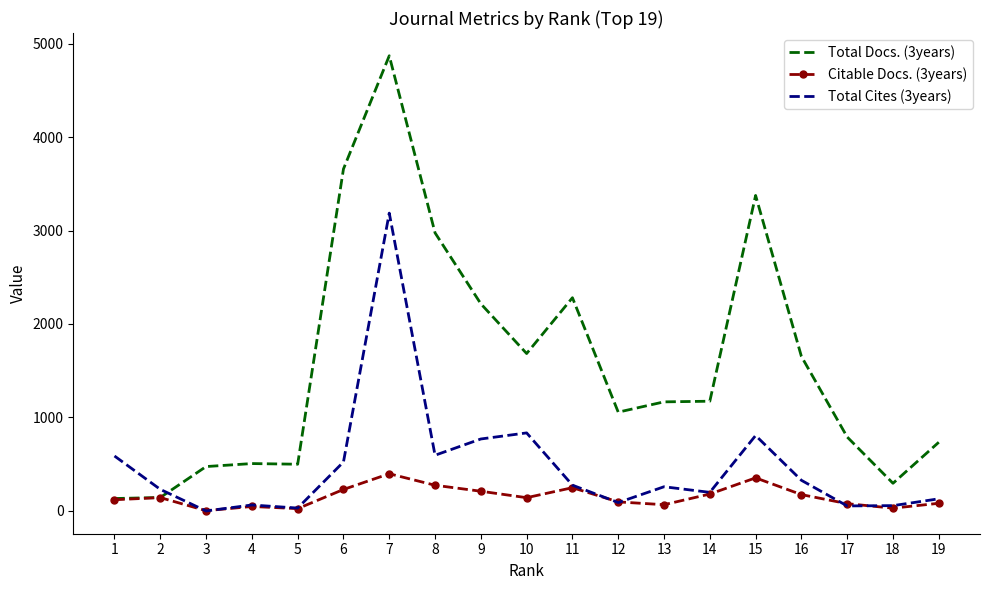

True or false: Total Docs. (3years) has a value of 144 at 2.

True